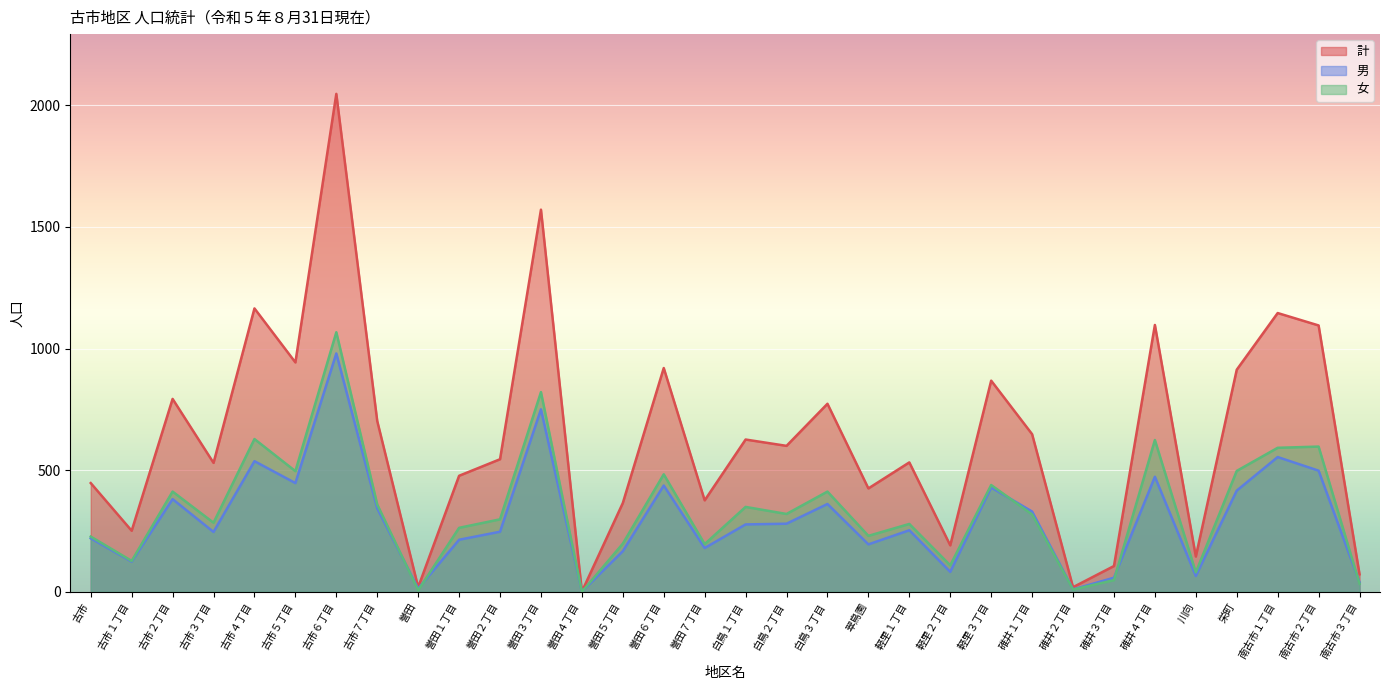

At which label does 計 reach its minimum?

誉田４丁目